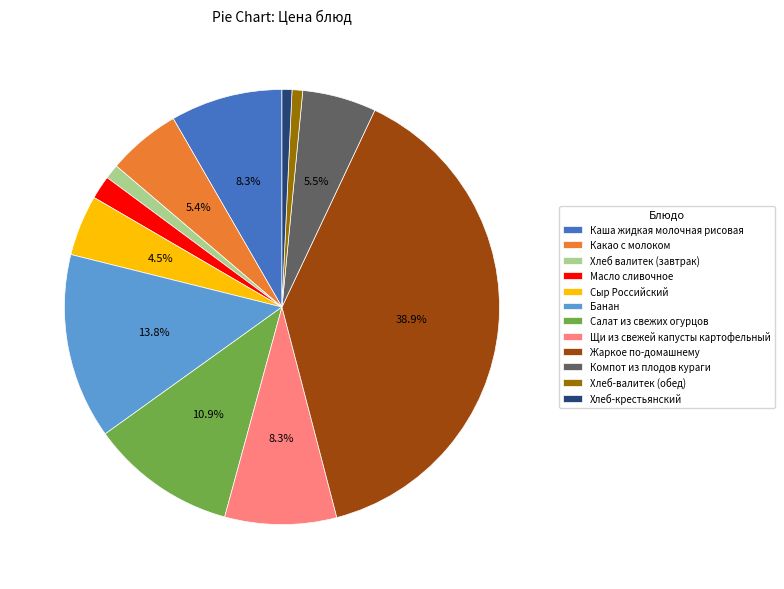

Is it true that Каша жидкая молочная рисовая is 8% of the pie?

True